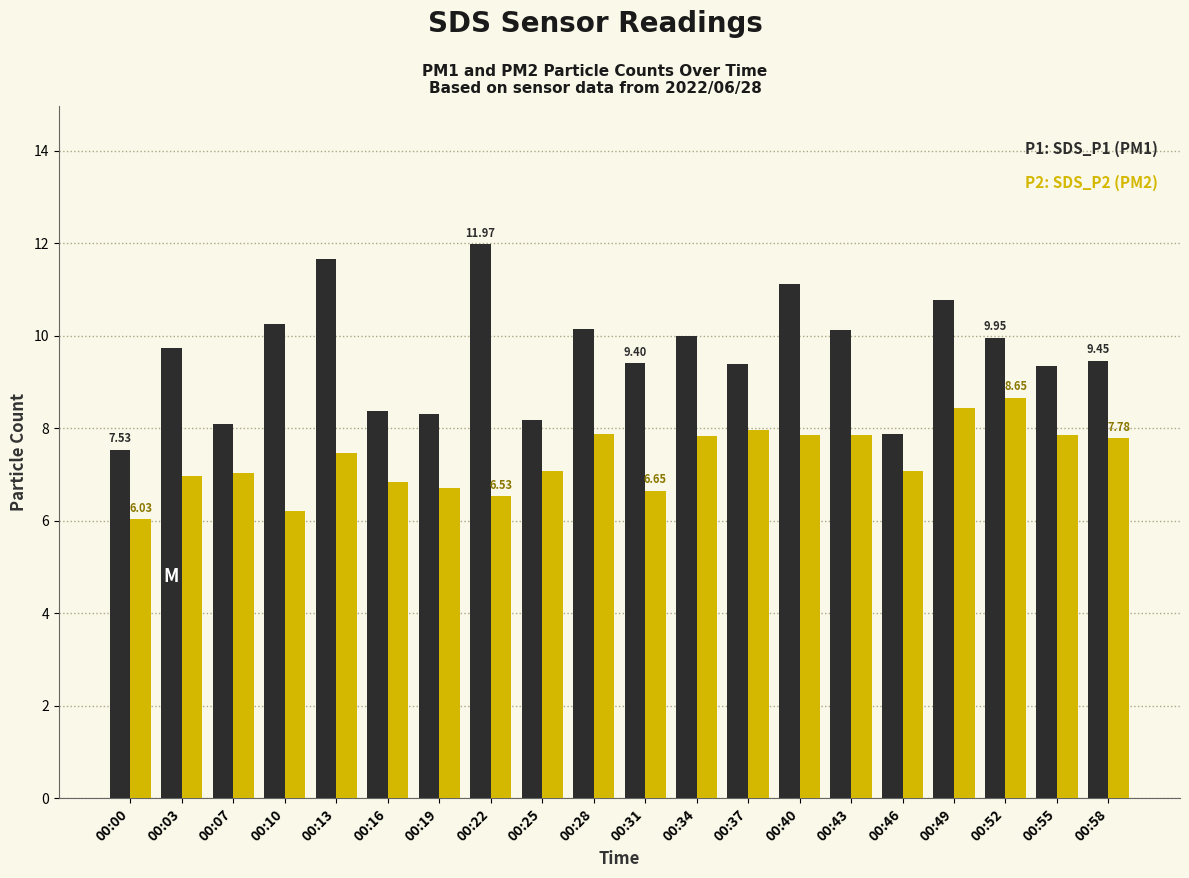

Count the number of data series in this chart.

2